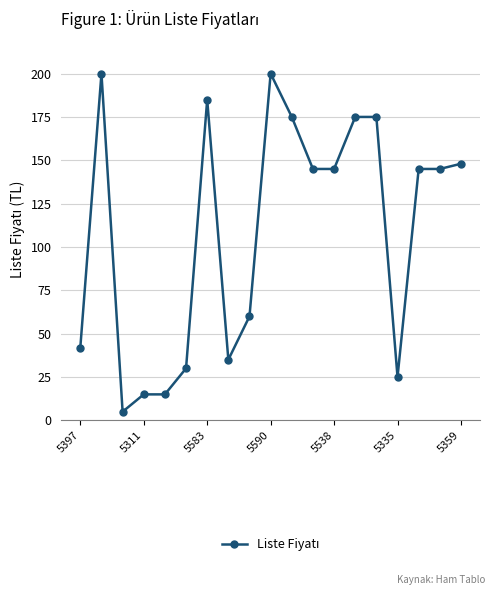

What is the average value?

109